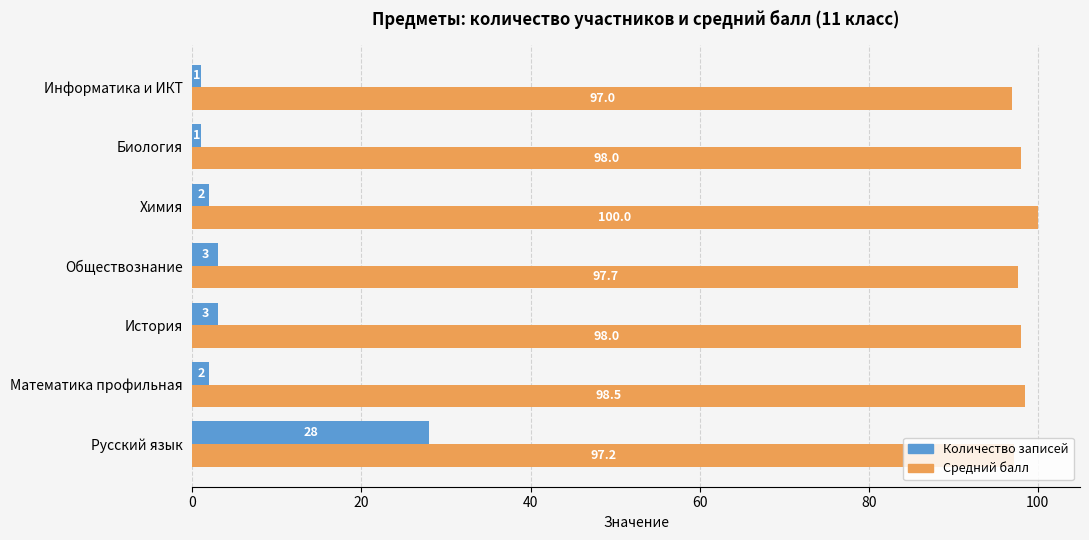

Which series has the widest spread of values?

Количество записей